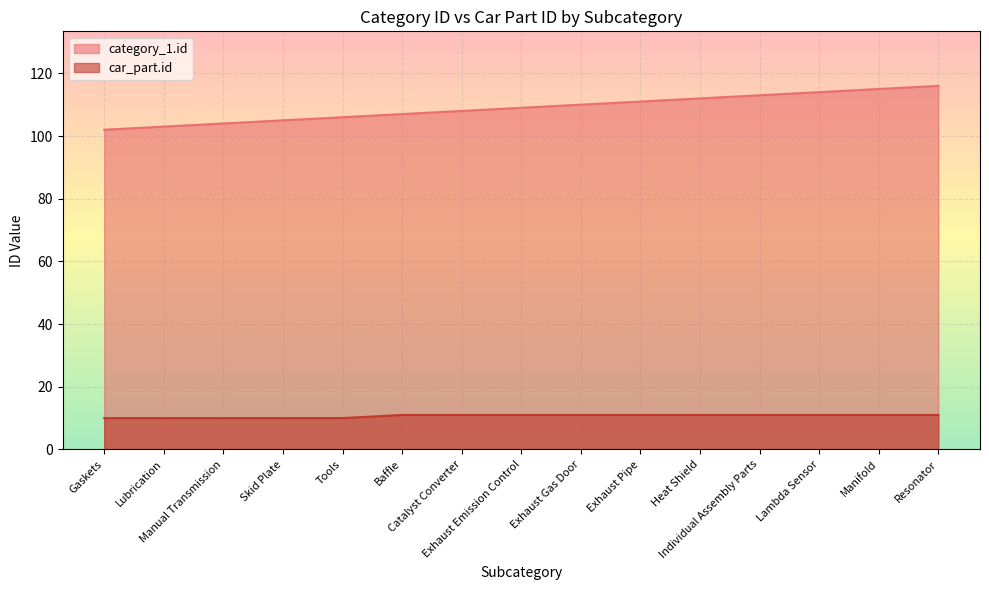

True or false: category_1.id and car_part.id intersect in this chart.

False